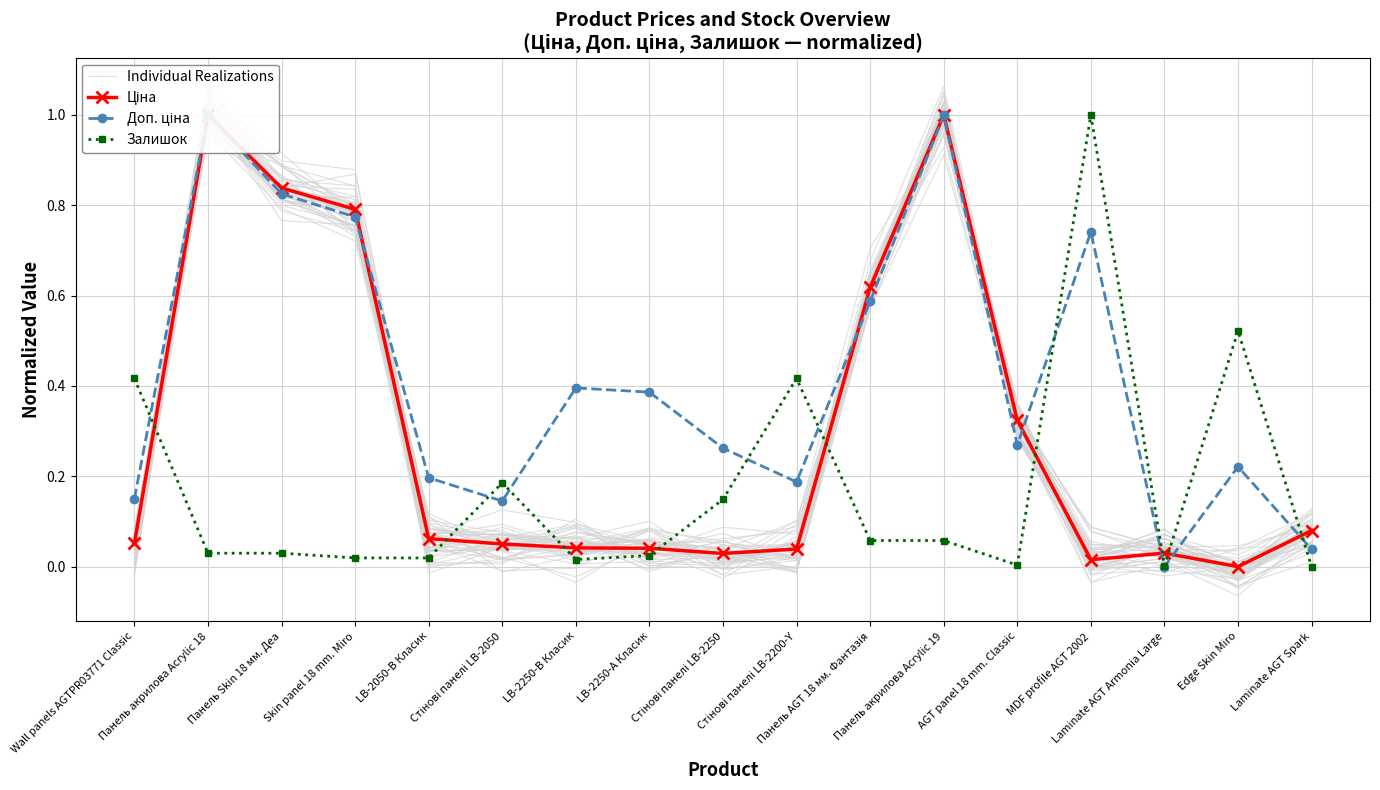

How many times do Ціна and Individual Realizations cross each other?

8